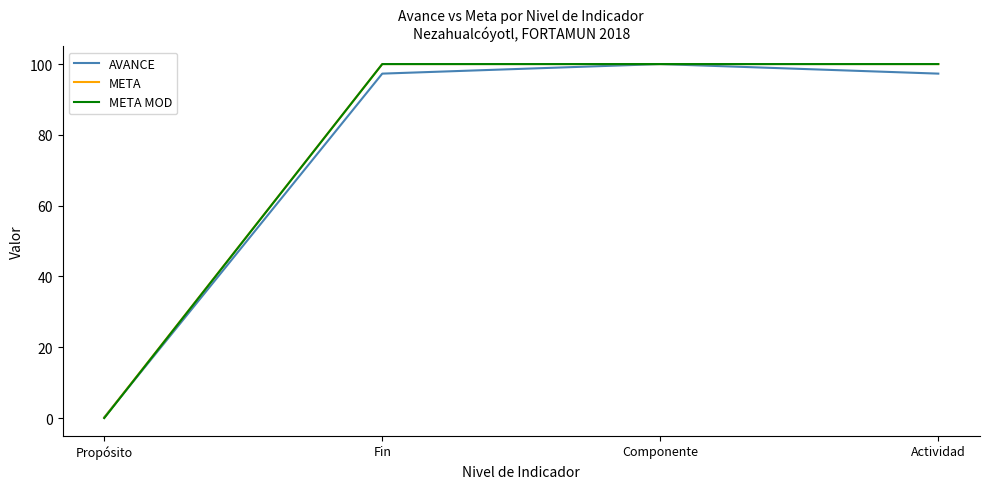

What is the maximum value shown in the chart?

100.0